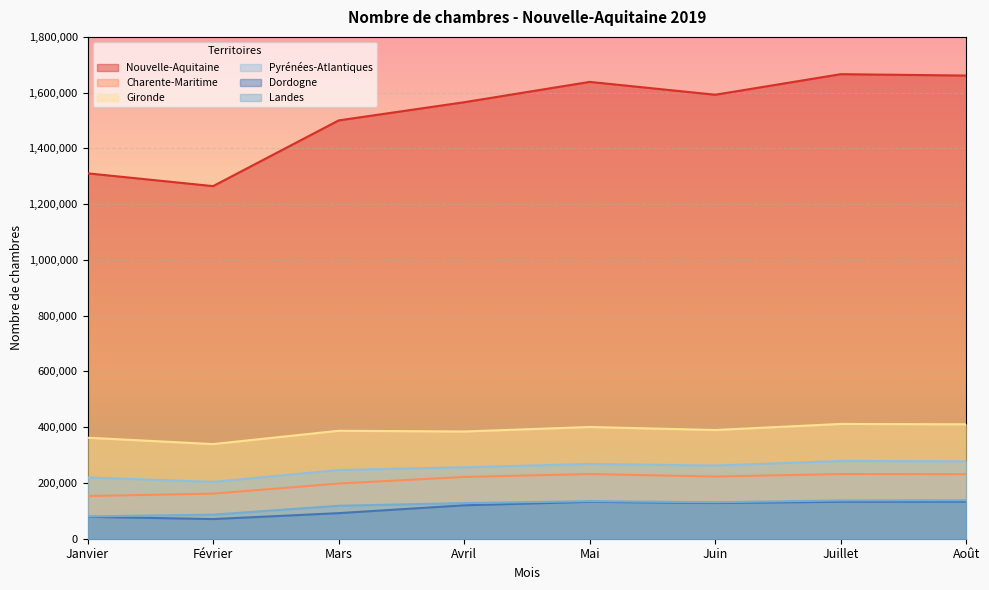

Reading left to right, list all the values displayed in this chart.

Nouvelle-Aquitaine: 1310626	1264738	1500372	1565645	1638611	1592521	1666306	1661332
Charente-Maritime: 153148	161673	197886	221564	231900	223028	231960	231405
Gironde: 362348	339488	387159	384642	400777	389946	411717	410404
Pyrénées-Atlantiques: 219716	203757	246408	256230	268192	262430	278906	277577
Dordogne: 78716	70502	91729	119856	132370	128083	132621	132856
Landes: 80099	86338	118245	127778	134788	130855	137324	137983